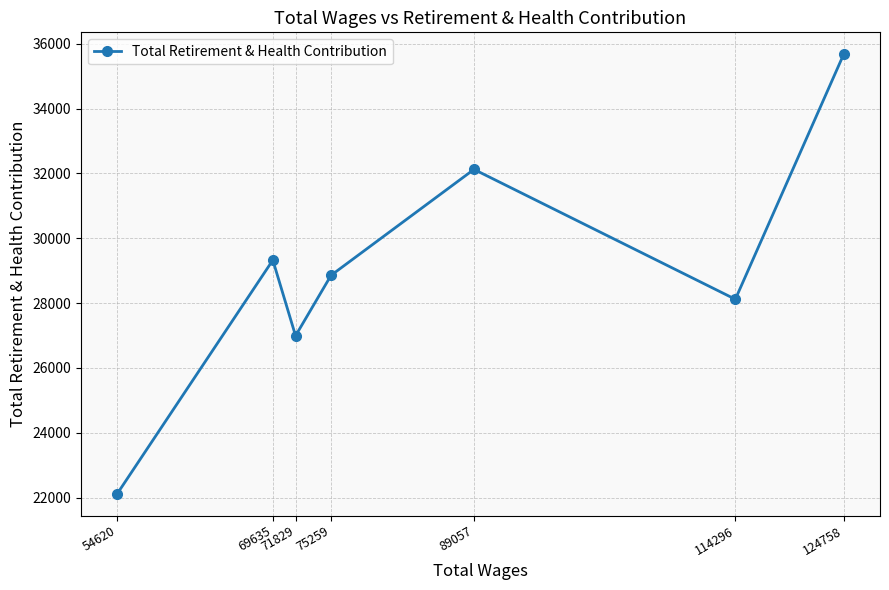

How many points are lower than both their immediate neighbors (excluding endpoints)?

2